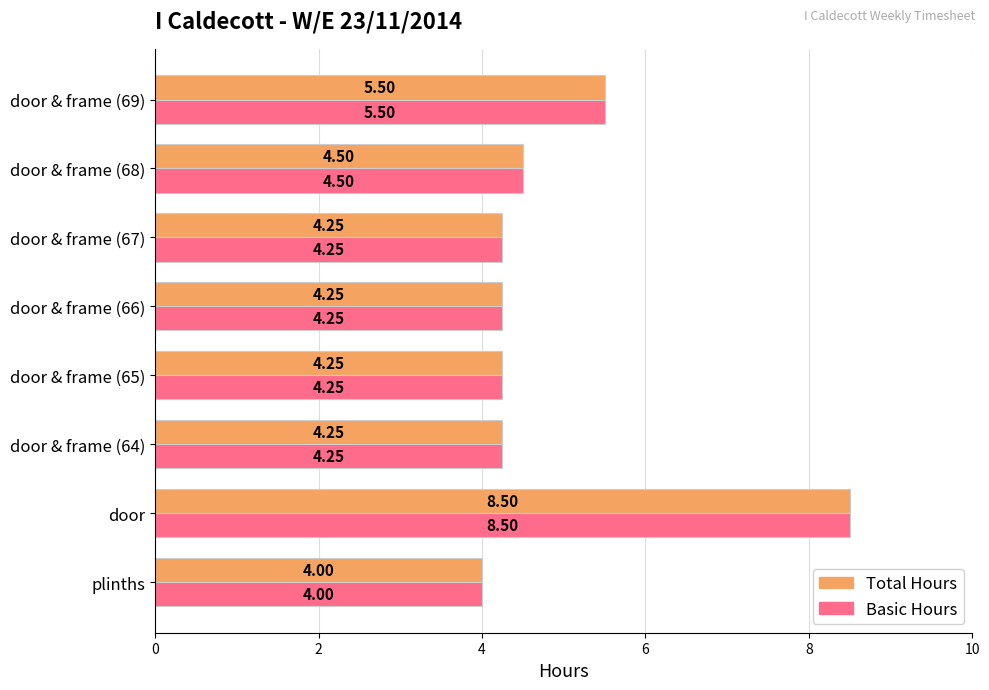

What is the sum of the Basic Hours values at door & frame (68) and door & frame (66)?

8.8